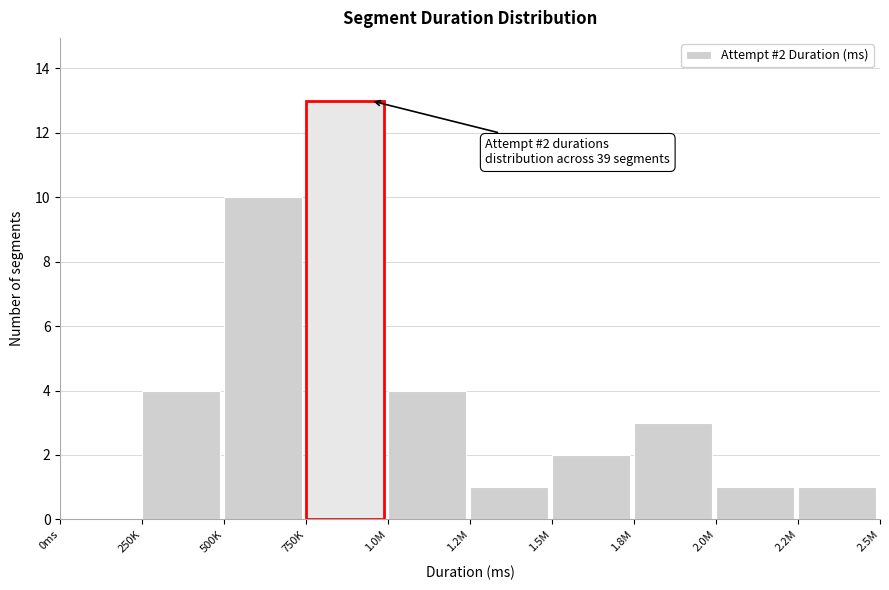

Reading left to right, what are all the values shown in this chart?

0ms=0	250K=4	500K=10	750K=13	1.0M=4	1.2M=1	1.5M=2	1.8M=3	2.0M=1	2.2M=1